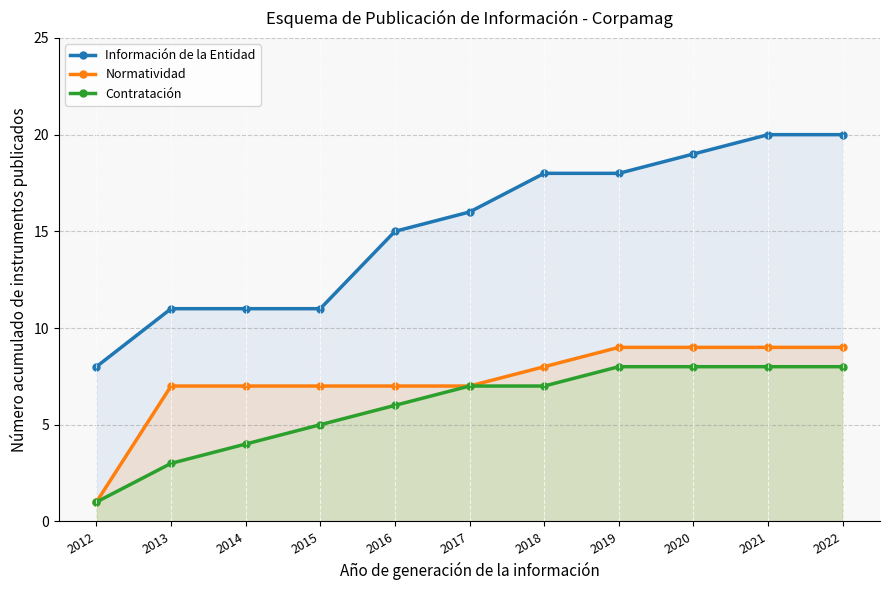

True or false: Normatividad and Contratación intersect in this chart.

False